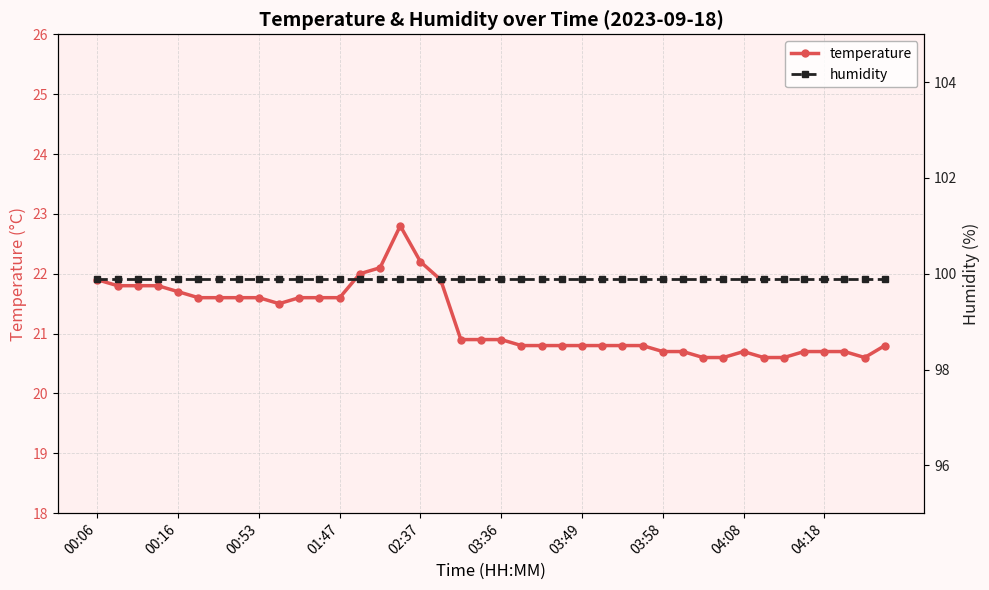

Which series has the largest total across all categories?

humidity